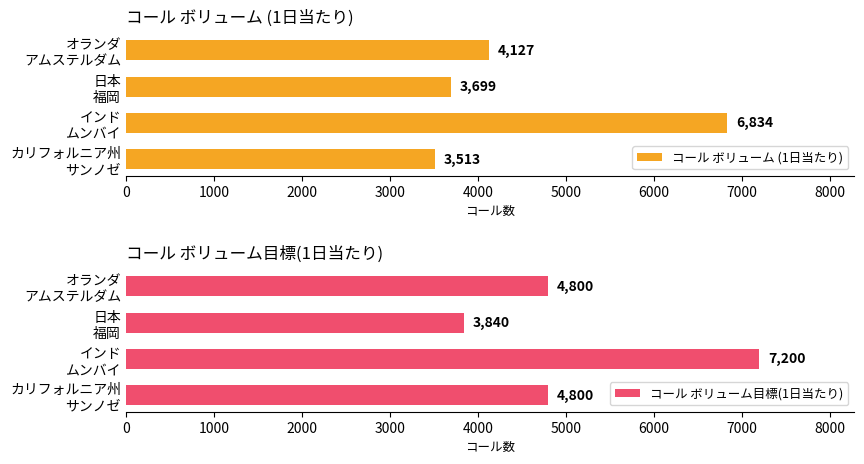

What is the sum of all コール ボリューム目標(1日当たり) values?

20640